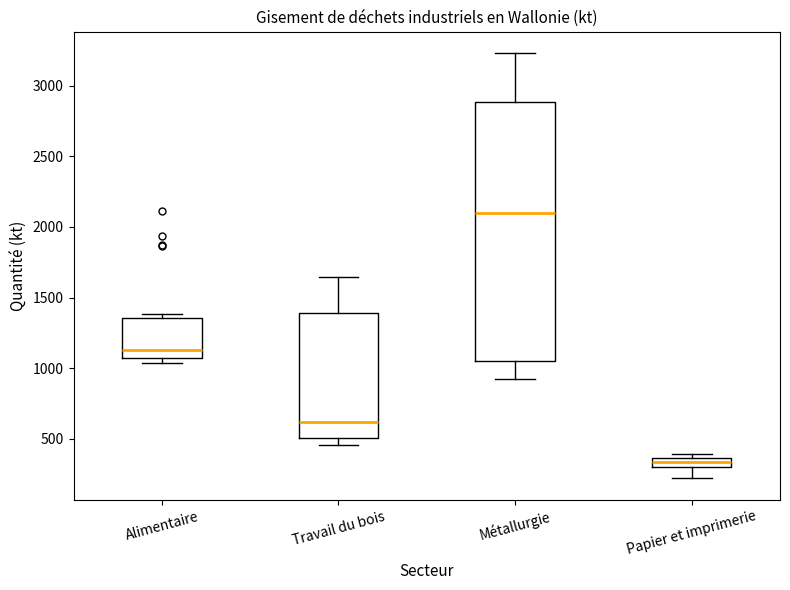

Where does the median line of the box for Métallurgie sit on the y-axis? The values are not printed on the chart, so give them approximately, as read against the axis.

2100